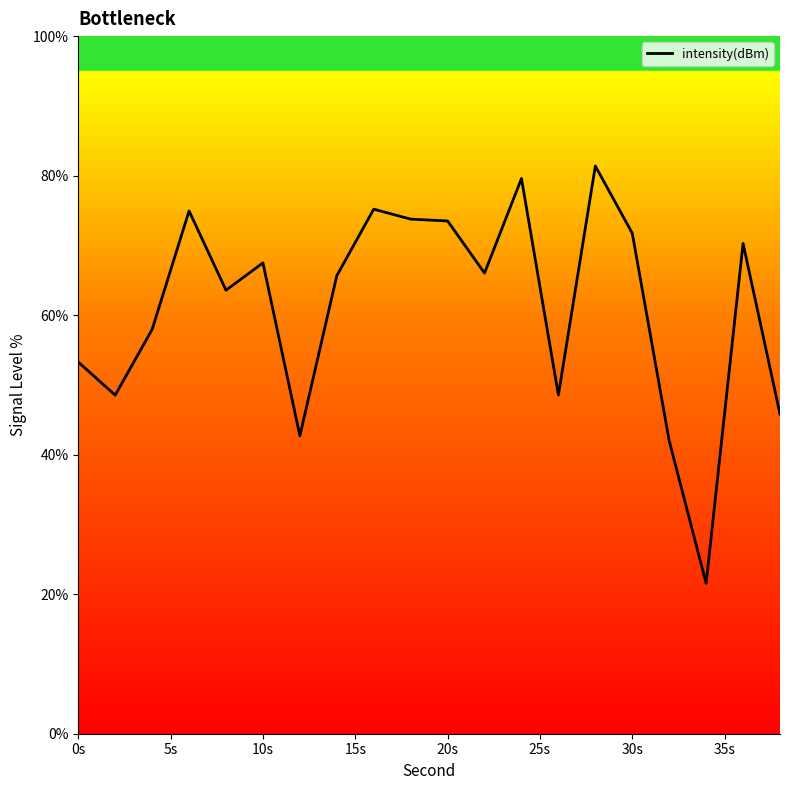

What is the difference between the maximum and minimum values?

59.8